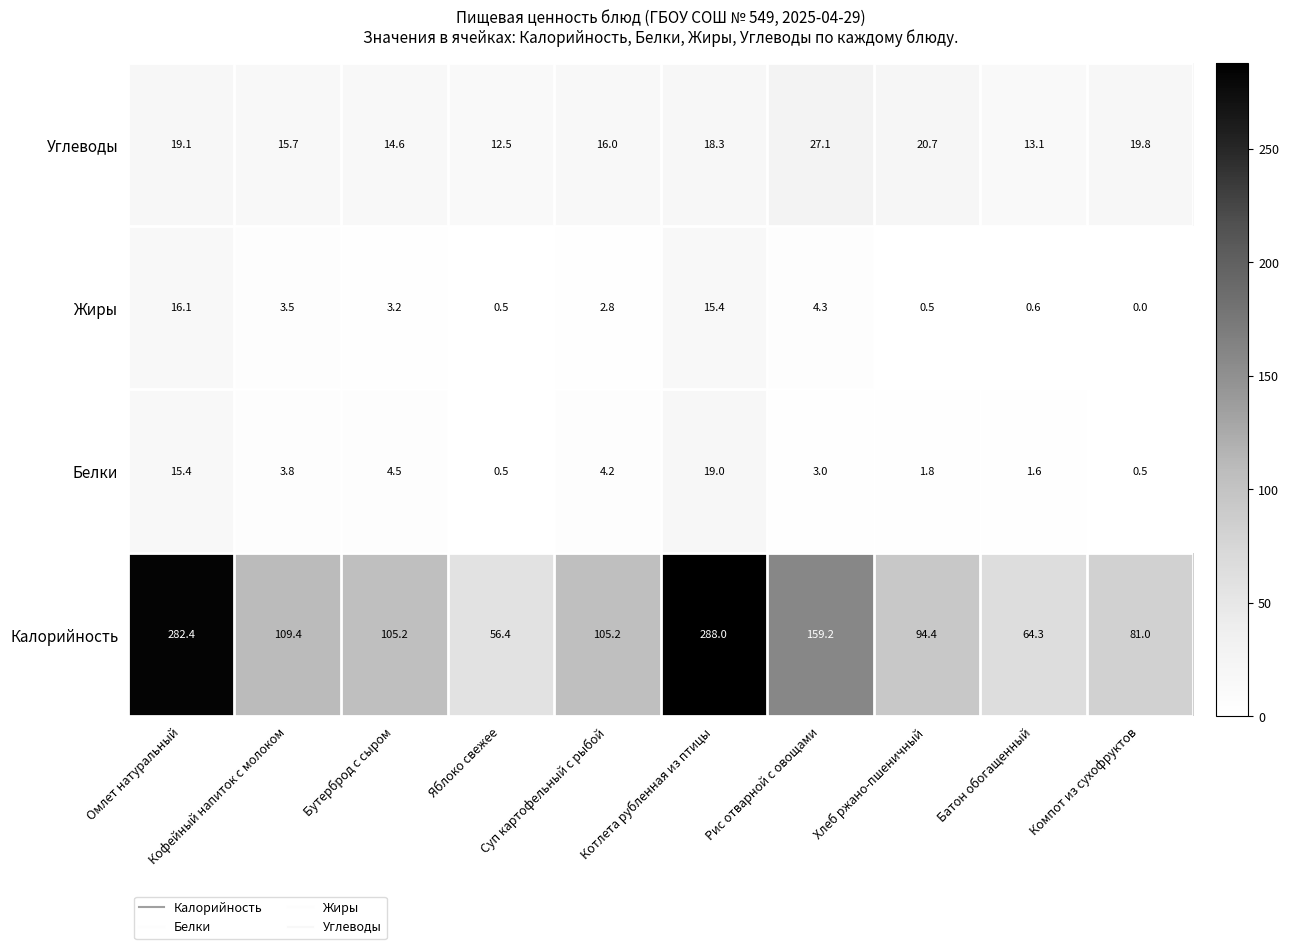

Rank the series by their maximum value, from lowest to highest.

Жиры, Белки, Углеводы, Калорийность